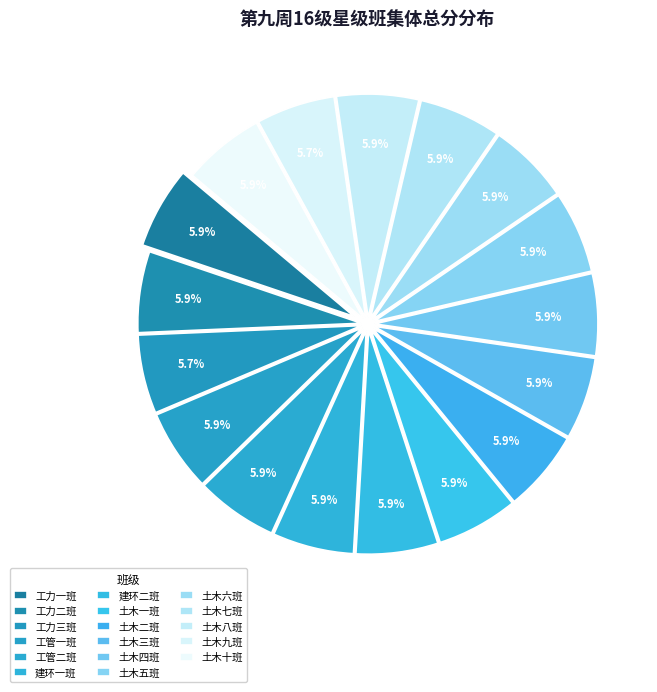

What percentage is the 建环一班 slice, to the nearest percent?

6%